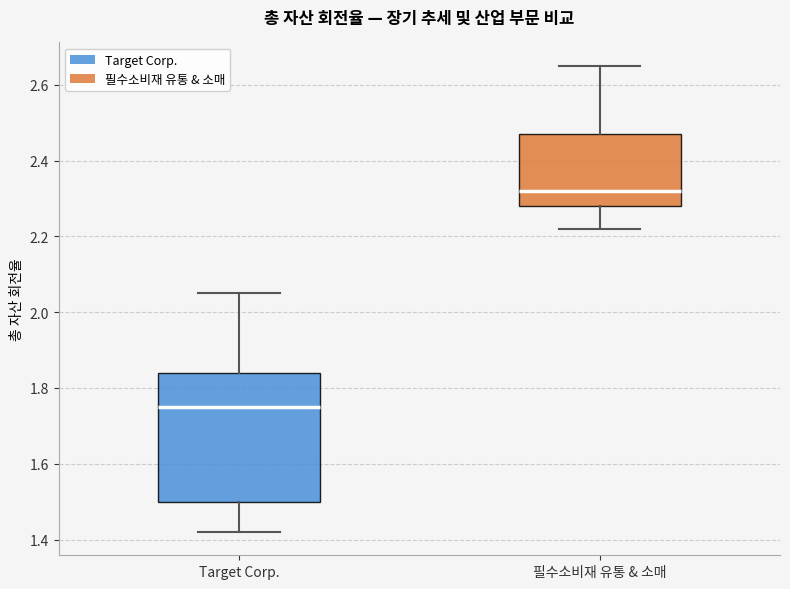

Which box is the tallest, from its lower edge to its upper edge?

Target Corp.